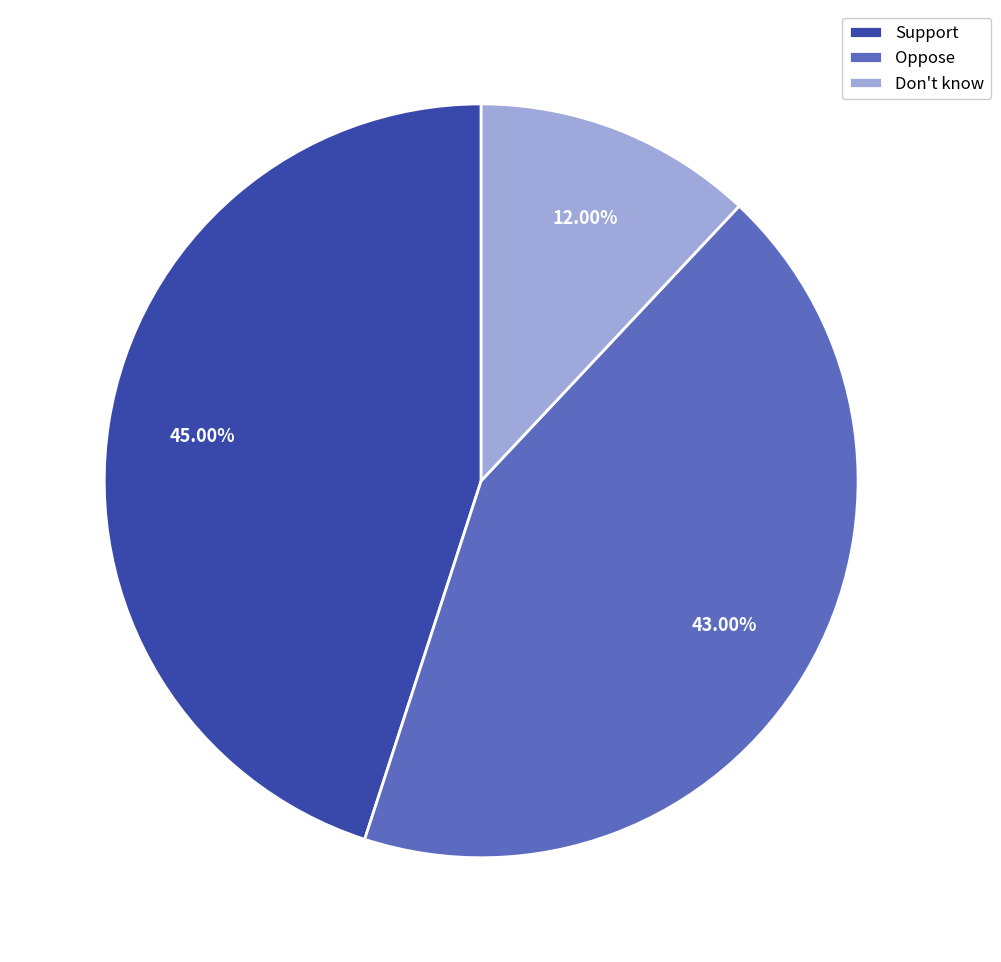

How many segments does this pie chart have?

3